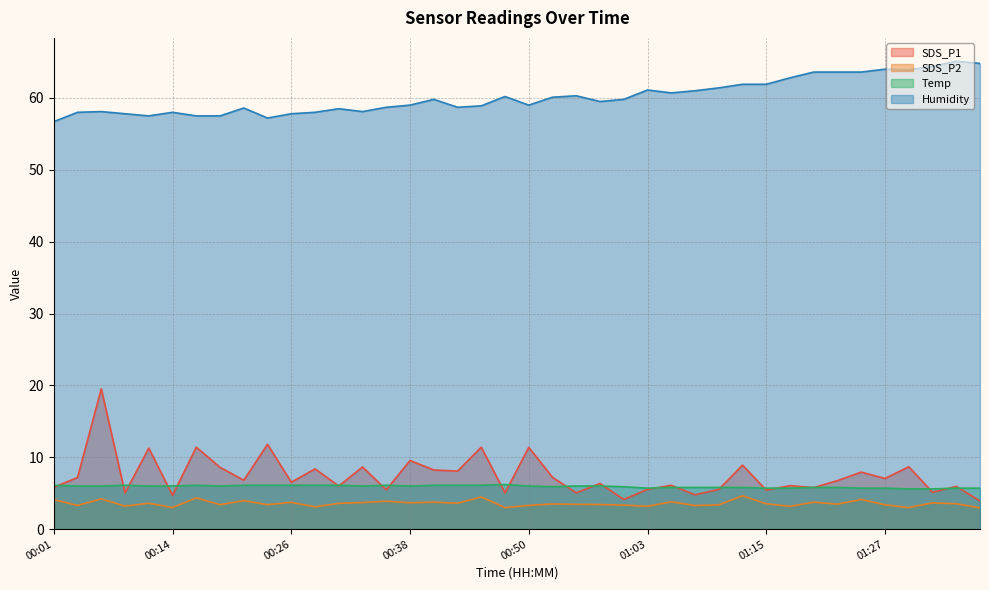

How many data points in SDS_P1 are above 6?

24